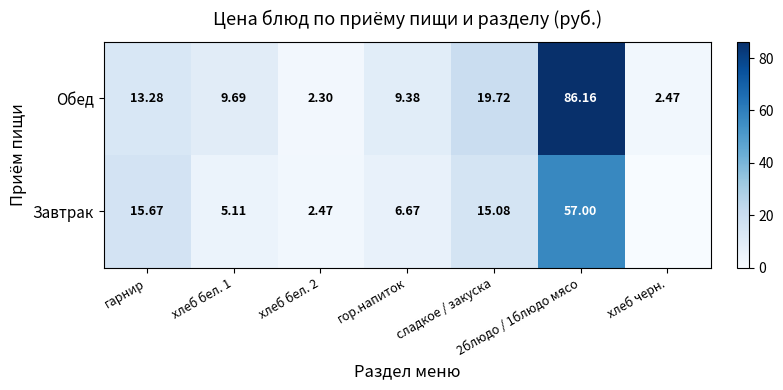

How many values in the Обед series exceed 9?

5